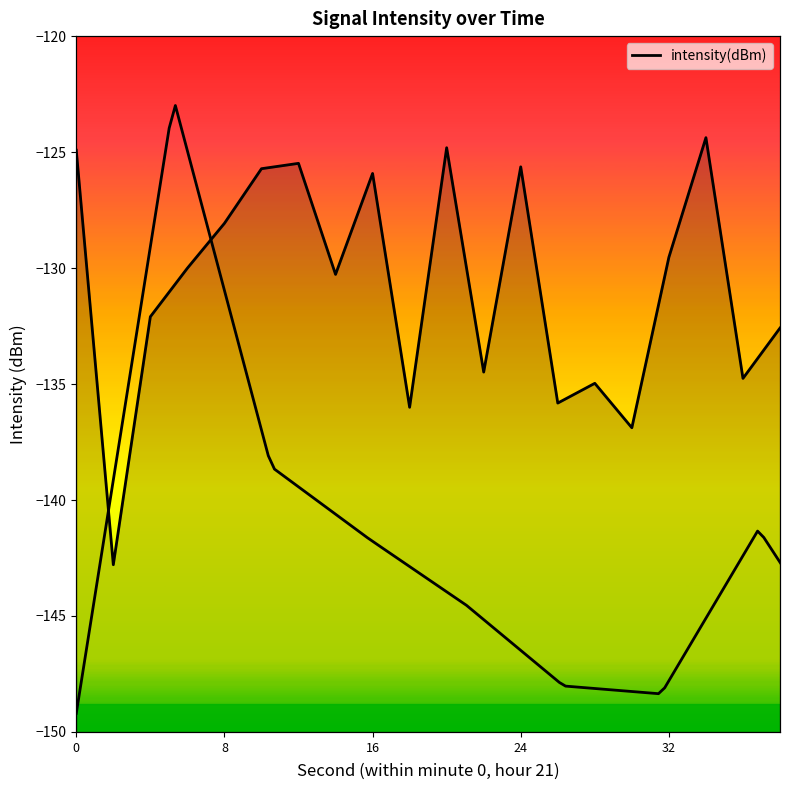

Rank the categories by value from lowest to highest.

2, 30, 18, 26, 28, 36, 22, 38, 4, 14, 6, 32, 8, 16, 10, 24, 12, 0, 20, 34